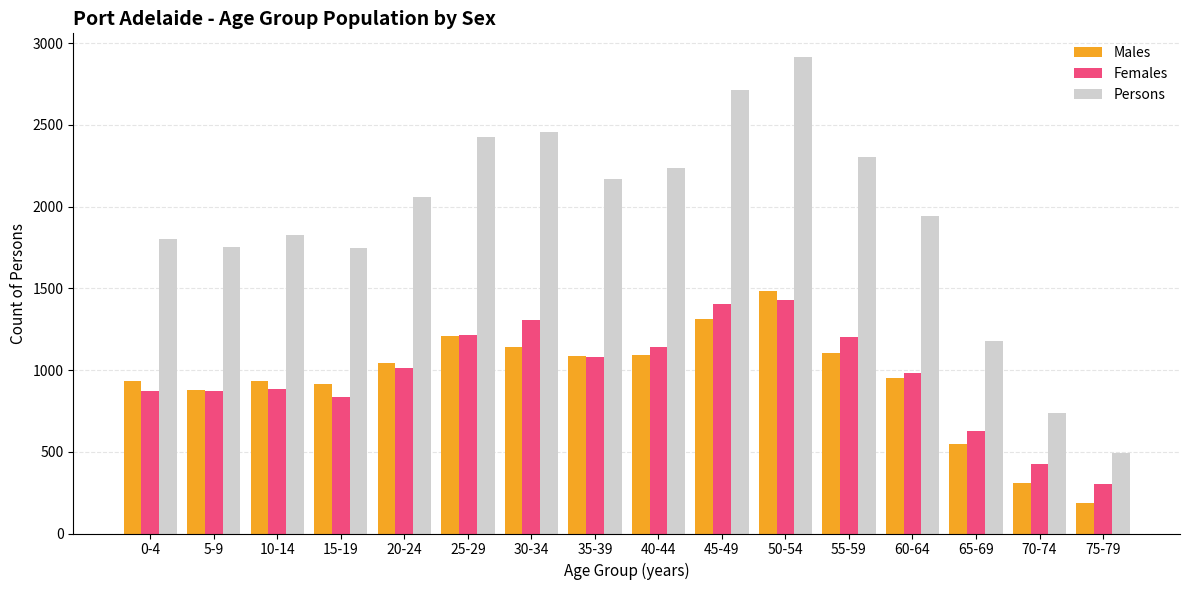

The value of Persons at 60-64 is 1944. True or false?

True